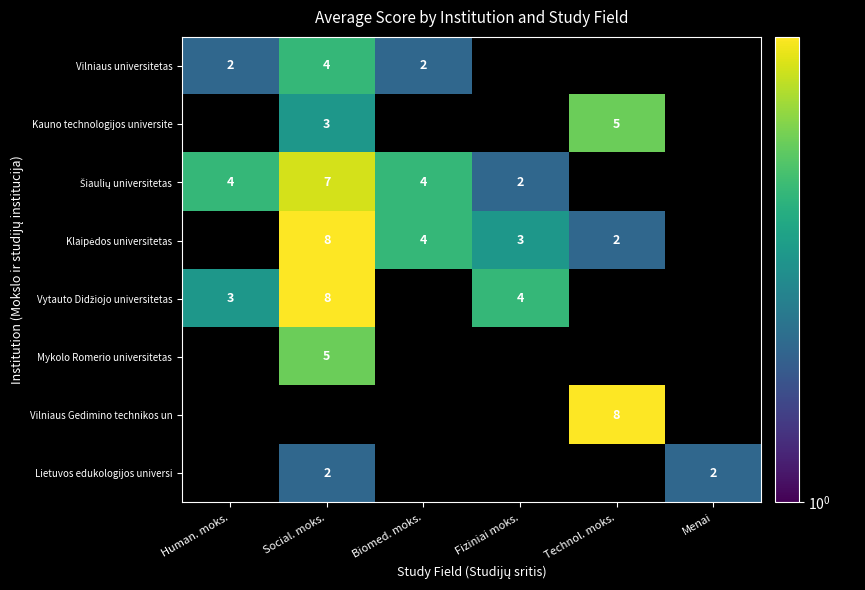

True or false: Vilniaus universitetas has a value of 2 at Biomed. moks..

True